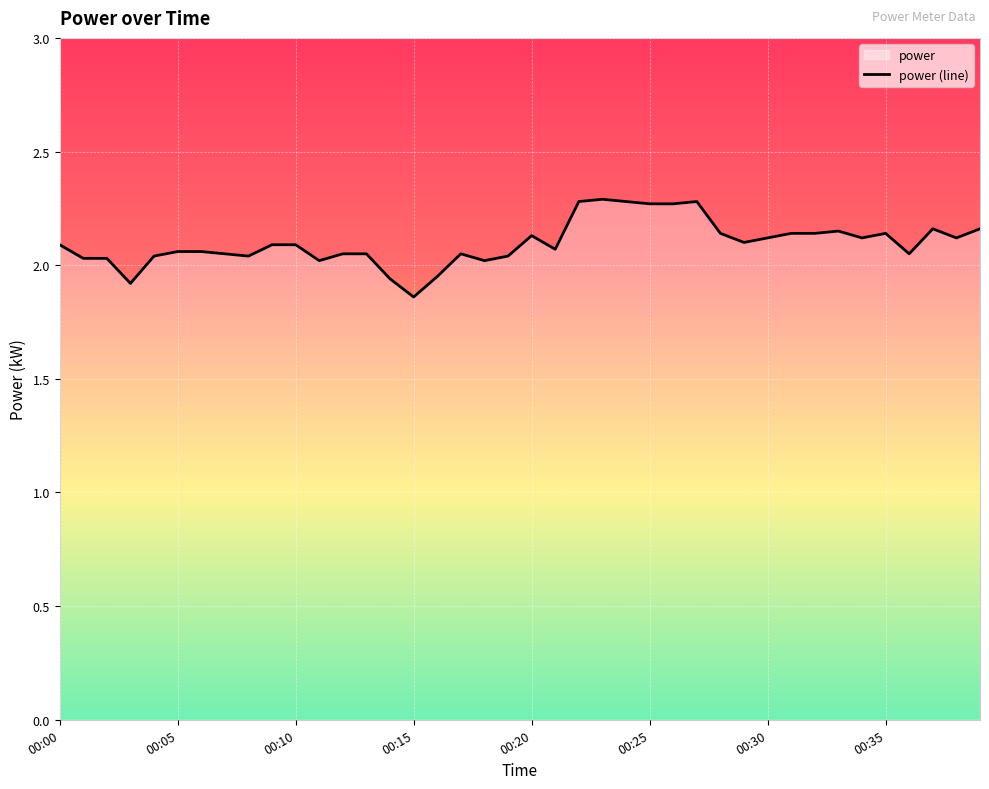

The value at 12 is 2.0. True or false?

True